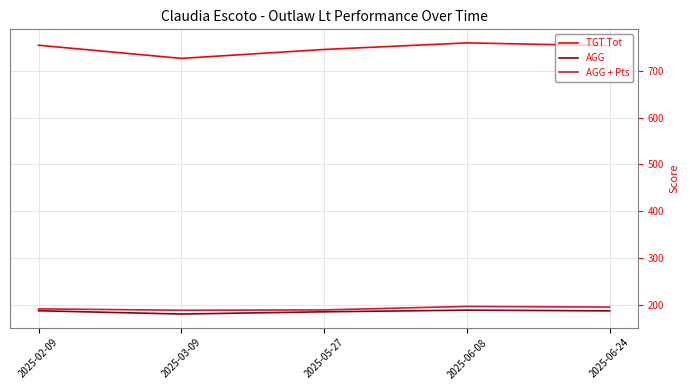

Is the value of AGG at 2025-06-08 greater than the value of TGT Tot at 2025-03-09?

No